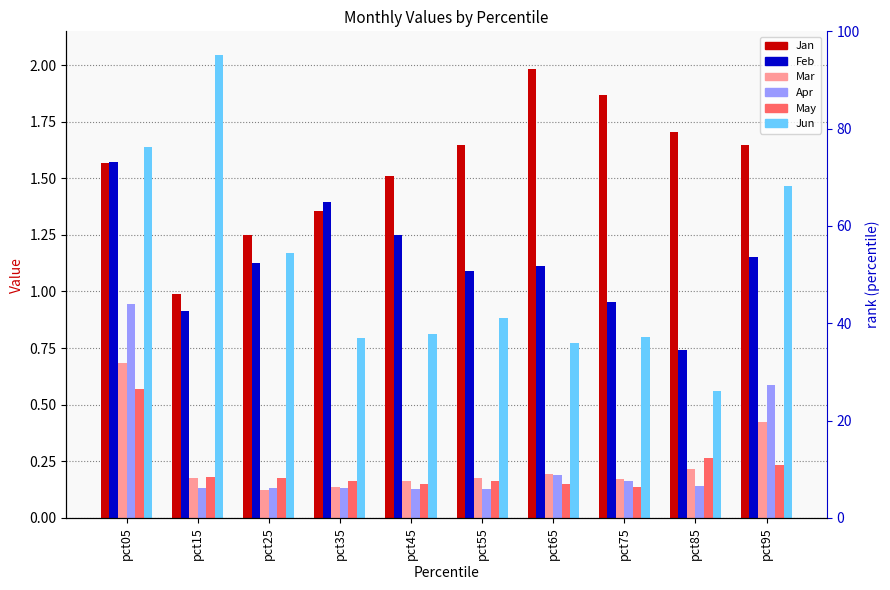

Reading right to left, extract all data points from this chart.

Jan: pct95=1.6	pct85=1.7	pct75=1.9	pct65=2.0	pct55=1.6	pct45=1.5	pct35=1.4	pct25=1.2	pct15=1.0	pct05=1.6
Feb: pct95=1.2	pct85=0.7	pct75=1.0	pct65=1.1	pct55=1.1	pct45=1.2	pct35=1.4	pct25=1.1	pct15=0.9	pct05=1.6
Mar: pct95=0.4	pct85=0.2	pct75=0.2	pct65=0.2	pct55=0.2	pct45=0.2	pct35=0.1	pct25=0.1	pct15=0.2	pct05=0.7
Apr: pct95=0.6	pct85=0.1	pct75=0.2	pct65=0.2	pct55=0.1	pct45=0.1	pct35=0.1	pct25=0.1	pct15=0.1	pct05=0.9
May: pct95=0.2	pct85=0.3	pct75=0.1	pct65=0.2	pct55=0.2	pct45=0.2	pct35=0.2	pct25=0.2	pct15=0.2	pct05=0.6
Jun: pct95=1.5	pct85=0.6	pct75=0.8	pct65=0.8	pct55=0.9	pct45=0.8	pct35=0.8	pct25=1.2	pct15=2.0	pct05=1.6